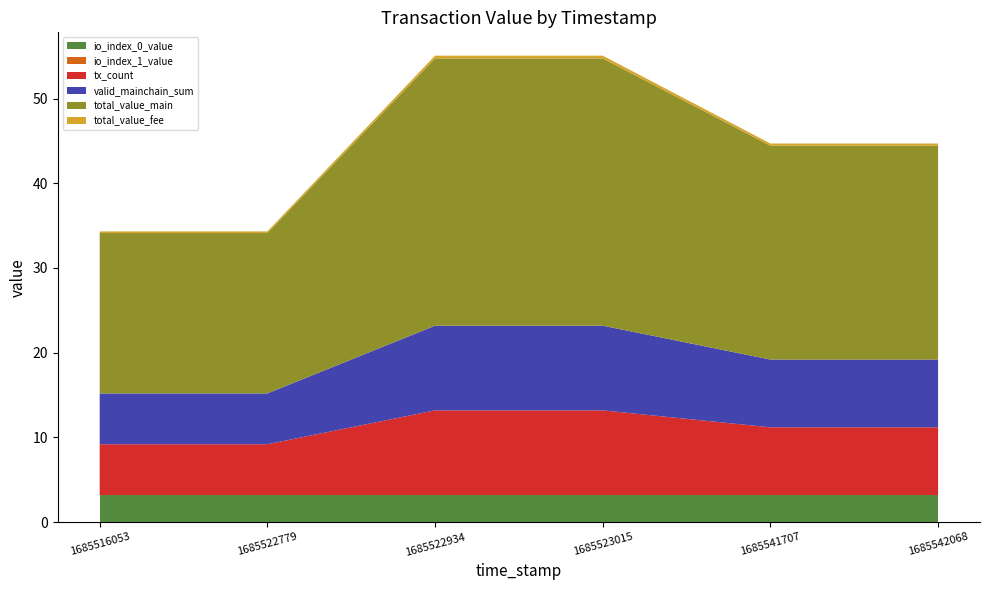

Reading left to right, what are all the values shown in this chart?

io_index_0_value: 1685516053=3.2	1685522779=3.2	1685522934=3.2	1685523015=3.2	1685541707=3.2	1685542068=3.2
io_index_1_value: 1685516053=0.0	1685522779=0.0	1685522934=0.0	1685523015=0.0	1685541707=0.0	1685542068=0.0
tx_count: 1685516053=6.0	1685522779=6.0	1685522934=10.0	1685523015=10.0	1685541707=8.0	1685542068=8.0
valid_mainchain_sum: 1685516053=6.0	1685522779=6.0	1685522934=10.0	1685523015=10.0	1685541707=8.0	1685542068=8.0
total_value_main: 1685516053=18.9	1685522779=18.9	1685522934=31.6	1685523015=31.6	1685541707=25.3	1685542068=25.3
total_value_fee: 1685516053=0.2	1685522779=0.2	1685522934=0.3	1685523015=0.3	1685541707=0.3	1685542068=0.3